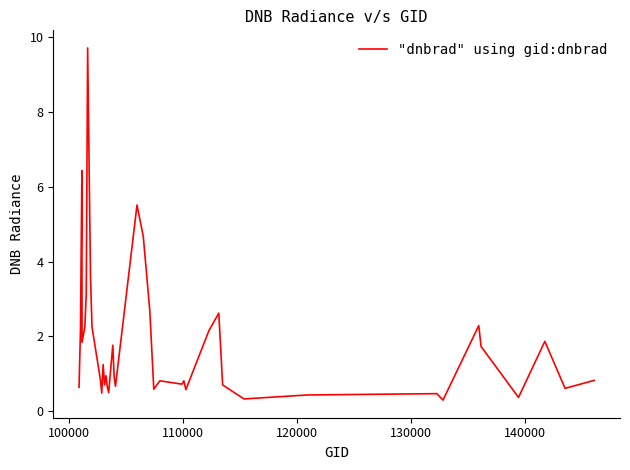

What is the minimum value shown in the chart?

0.3